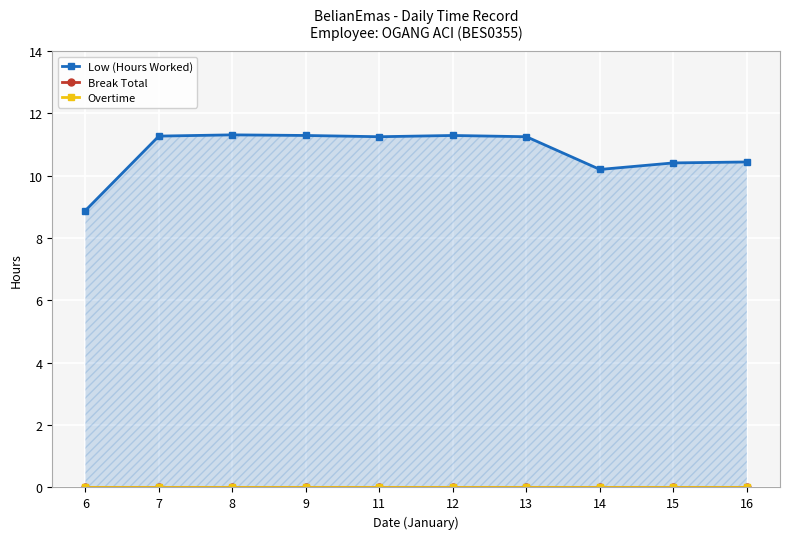

Which series changed the most between 8 and 15?

Low (Hours Worked)